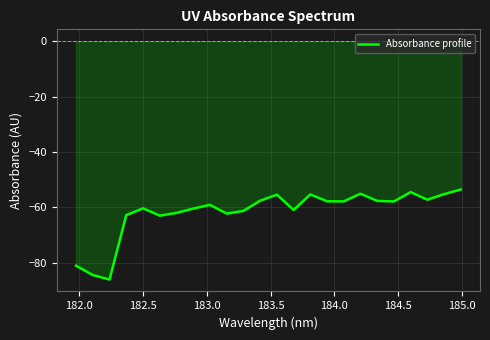

How many series are shown in this chart?

1